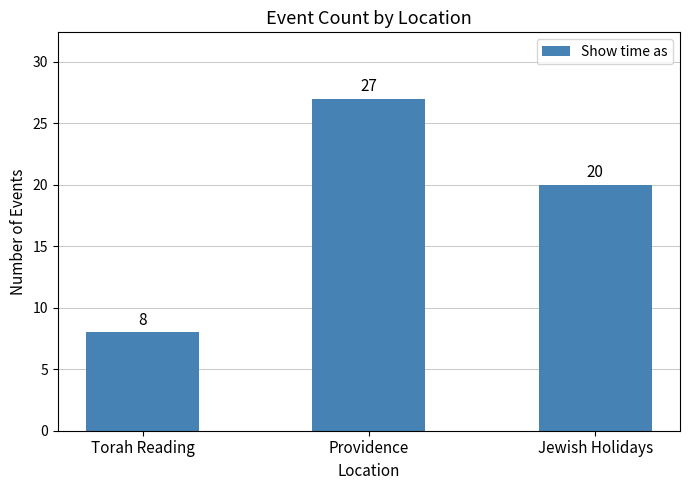

What is the smallest value displayed?

8